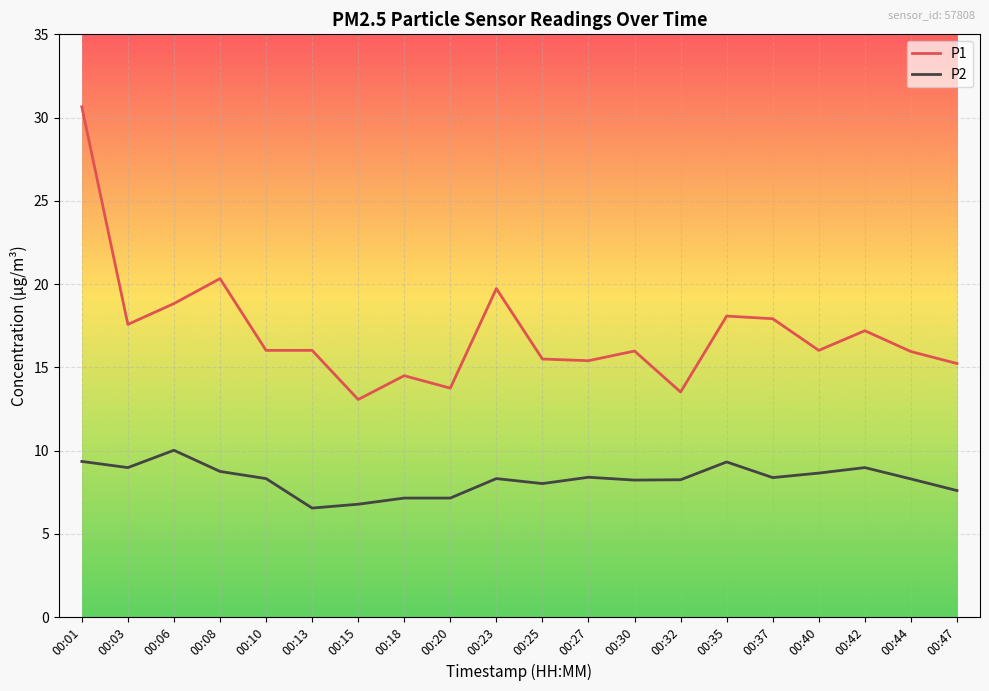

At which category is the sum across all series the highest?

00:01